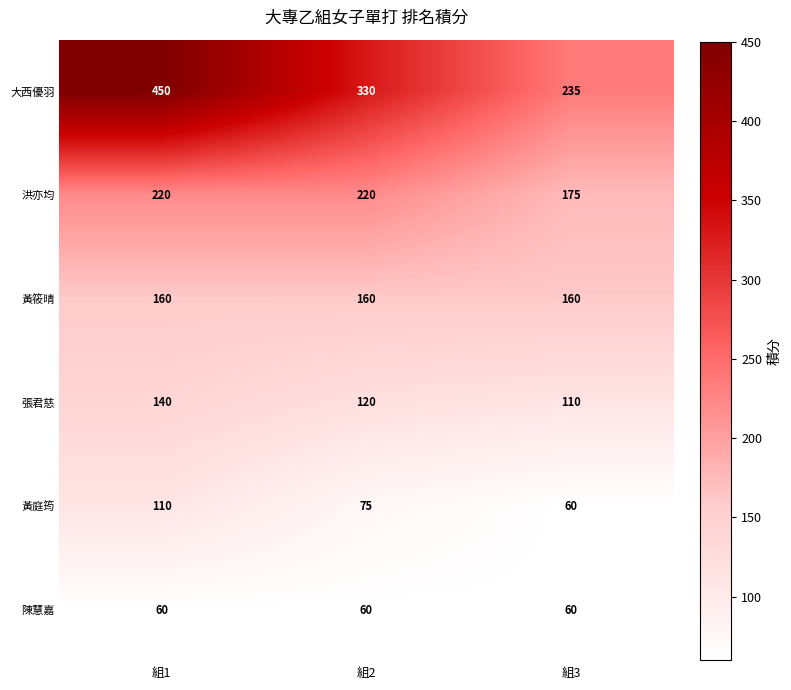

What value does the 陳慧嘉 series have at 組2?

60